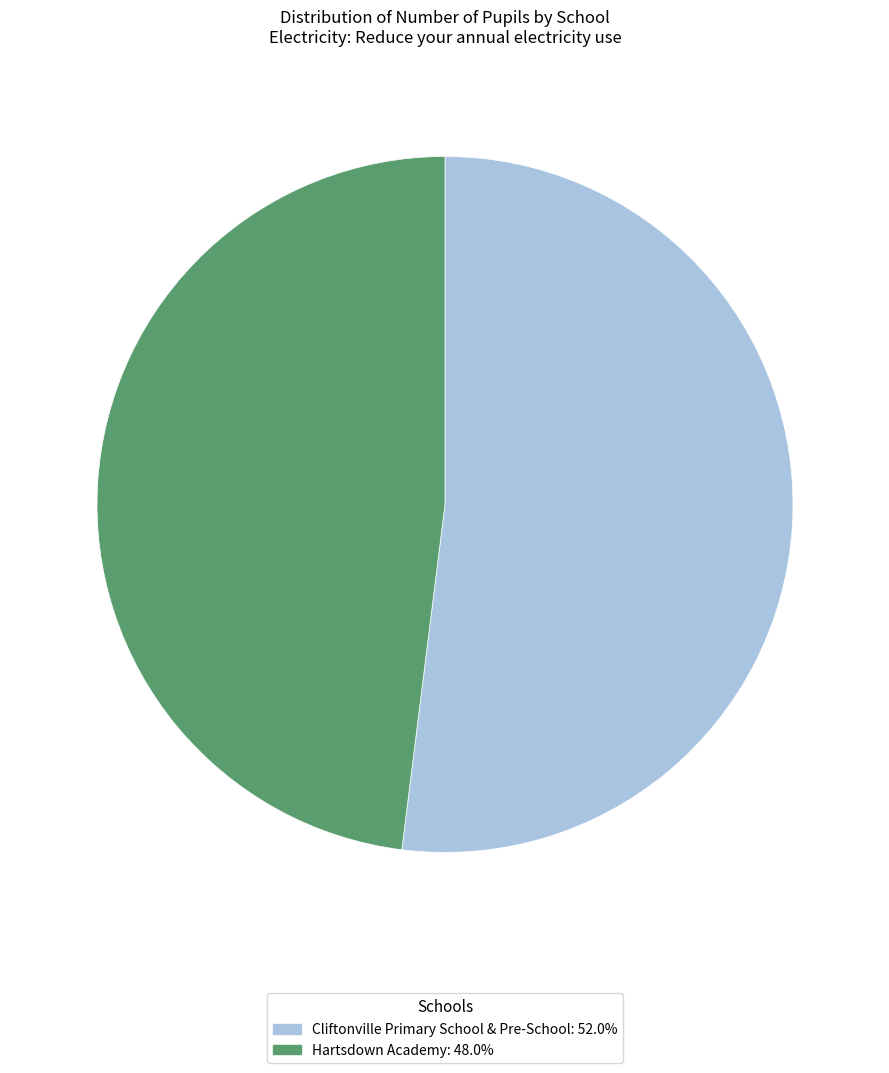

Which category accounts for the majority?

Cliftonville Primary School & Pre-School